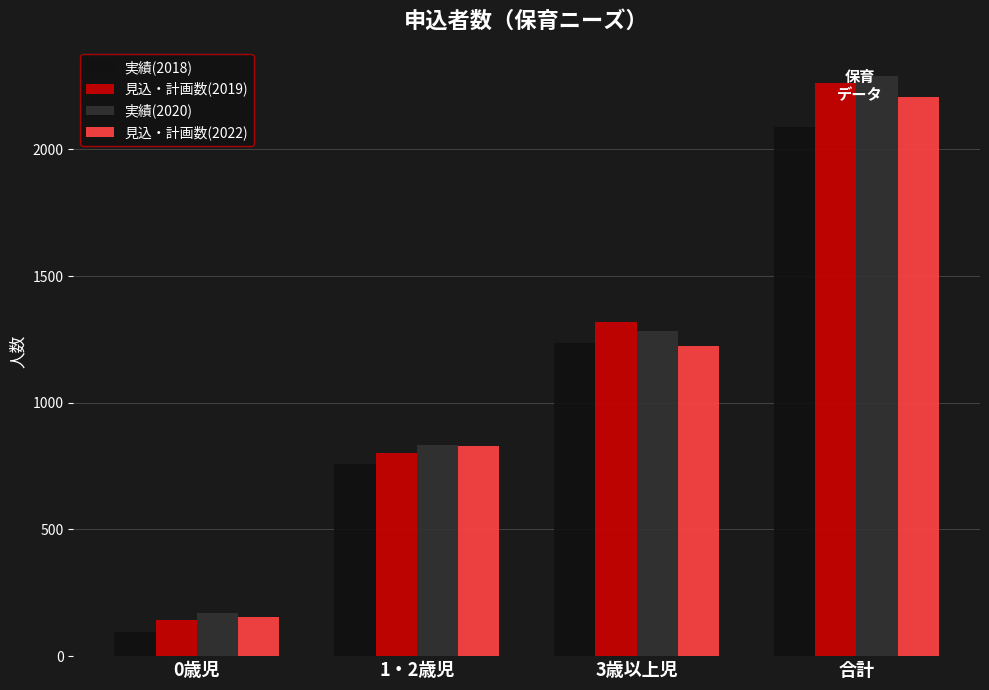

Reading left to right, extract all data points from this chart.

実績(2018): 0歳児=94	1・2歳児=759	3歳以上児=1236	合計=2089
見込・計画数(2019): 0歳児=143	1・2歳児=801	3歳以上児=1317	合計=2261
実績(2020): 0歳児=170	1・2歳児=833	3歳以上児=1285	合計=2288
見込・計画数(2022): 0歳児=155	1・2歳児=830	3歳以上児=1223	合計=2208